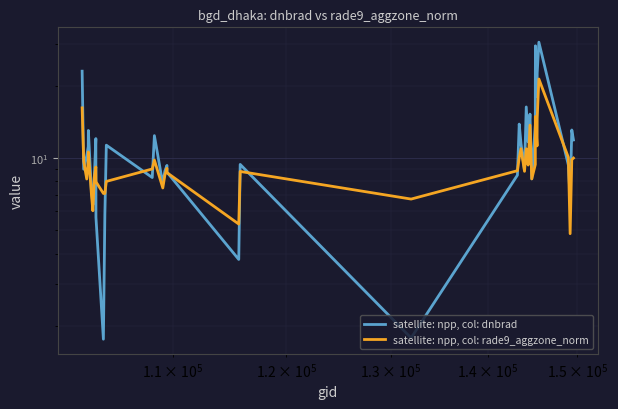

What are all the series names shown in the legend?

satellite: npp, col: dnbrad, satellite: npp, col: rade9_aggzone_norm